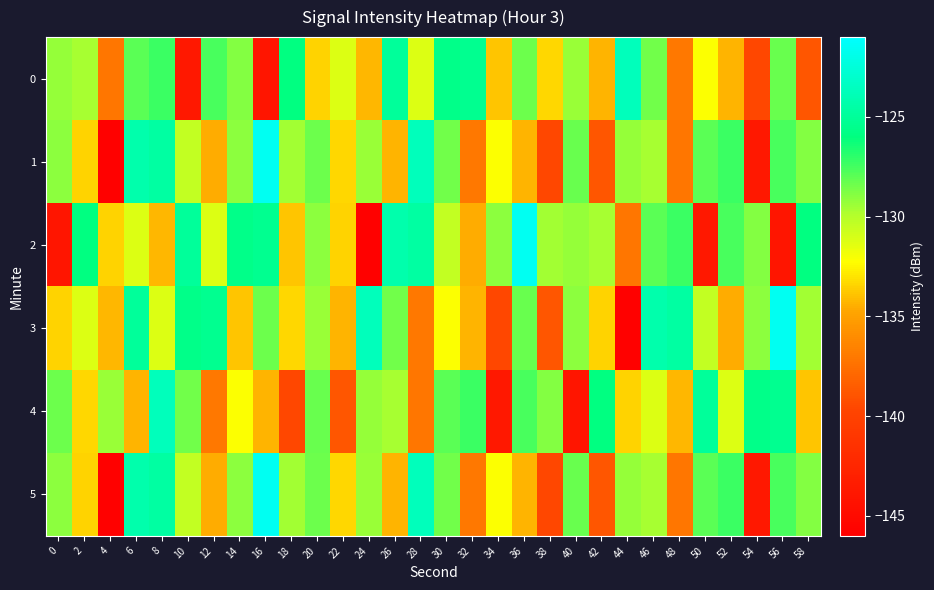

Reading left to right, list all the values displayed in this chart.

0: 0=-129.2	2=-129.7	4=-137.2	6=-128.0	8=-127.3	10=-143.7	12=-127.6	14=-128.9	16=-144.0	18=-125.9	20=-133.5	22=-131.2	24=-134.2	26=-124.9	28=-131.2	30=-125.6	32=-125.4	34=-133.8	36=-128.4	38=-133.4	40=-129.3	42=-134.4	44=-123.7	46=-128.5	48=-137.1	50=-132.2	52=-134.3	54=-139.6	56=-128.3	58=-138.8
1: 0=-129.0	2=-133.5	4=-145.9	6=-124.3	8=-124.6	10=-130.4	12=-134.5	14=-129.0	16=-121.6	18=-129.6	20=-128.4	22=-133.4	24=-129.3	26=-134.4	28=-123.7	30=-128.5	32=-137.1	34=-132.2	36=-134.3	38=-139.6	40=-128.3	42=-138.8	44=-129.2	46=-129.7	48=-137.2	50=-128.0	52=-127.3	54=-143.7	56=-127.6	58=-128.9
2: 0=-144.0	2=-125.9	4=-133.5	6=-131.2	8=-134.2	10=-124.9	12=-131.2	14=-125.6	16=-125.4	18=-133.8	20=-129.0	22=-133.5	24=-145.9	26=-124.3	28=-124.6	30=-130.4	32=-134.5	34=-129.0	36=-121.6	38=-129.6	40=-129.2	42=-129.7	44=-137.2	46=-128.0	48=-127.3	50=-143.7	52=-127.6	54=-128.9	56=-144.0	58=-125.9
3: 0=-133.5	2=-131.2	4=-134.2	6=-124.9	8=-131.2	10=-125.6	12=-125.4	14=-133.8	16=-128.4	18=-133.4	20=-129.3	22=-134.4	24=-123.7	26=-128.5	28=-137.1	30=-132.2	32=-134.3	34=-139.6	36=-128.3	38=-138.8	40=-129.0	42=-133.5	44=-145.9	46=-124.3	48=-124.6	50=-130.4	52=-134.5	54=-129.0	56=-121.6	58=-129.6
4: 0=-128.4	2=-133.4	4=-129.3	6=-134.4	8=-123.7	10=-128.5	12=-137.1	14=-132.2	16=-134.3	18=-139.6	20=-128.3	22=-138.8	24=-129.2	26=-129.7	28=-137.2	30=-128.0	32=-127.3	34=-143.7	36=-127.6	38=-128.9	40=-144.0	42=-125.9	44=-133.5	46=-131.2	48=-134.2	50=-124.9	52=-131.2	54=-125.6	56=-125.4	58=-133.8
5: 0=-129.0	2=-133.5	4=-145.9	6=-124.3	8=-124.6	10=-130.4	12=-134.5	14=-129.0	16=-121.6	18=-129.6	20=-128.4	22=-133.4	24=-129.3	26=-134.4	28=-123.7	30=-128.5	32=-137.1	34=-132.2	36=-134.3	38=-139.6	40=-128.3	42=-138.8	44=-129.2	46=-129.7	48=-137.2	50=-128.0	52=-127.3	54=-143.7	56=-127.6	58=-128.9